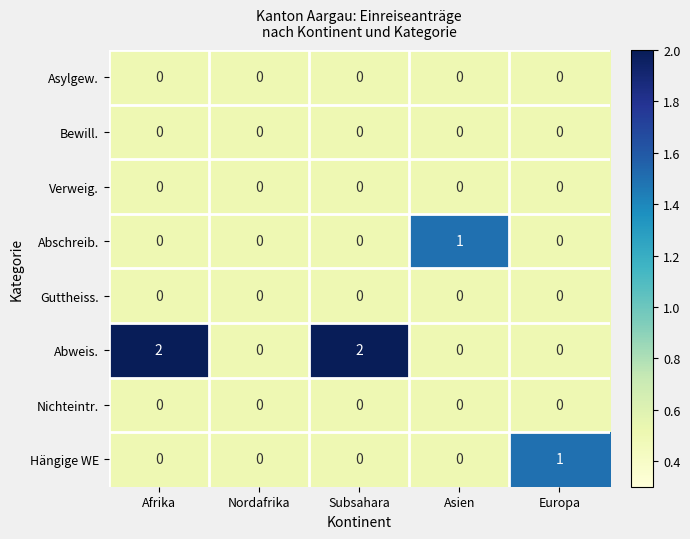

What is the sum of all Abweis. values?

4